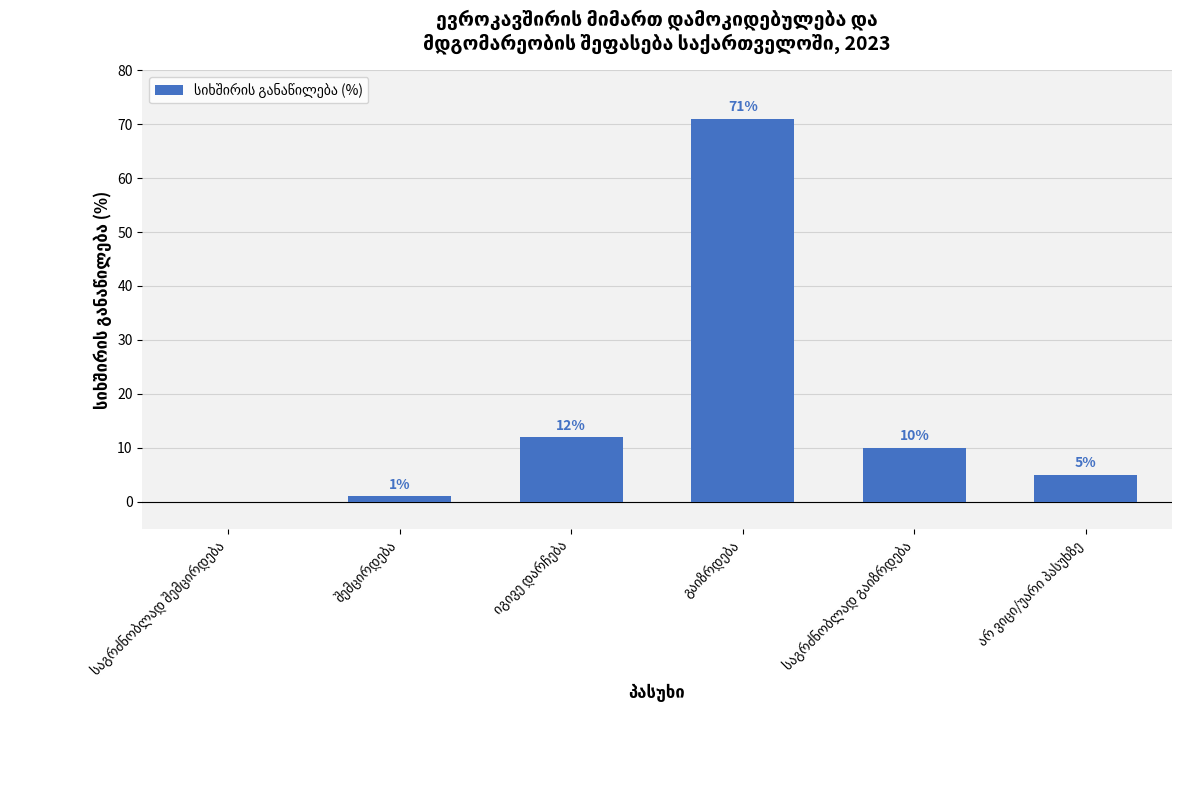

What is the greatest value displayed?

71